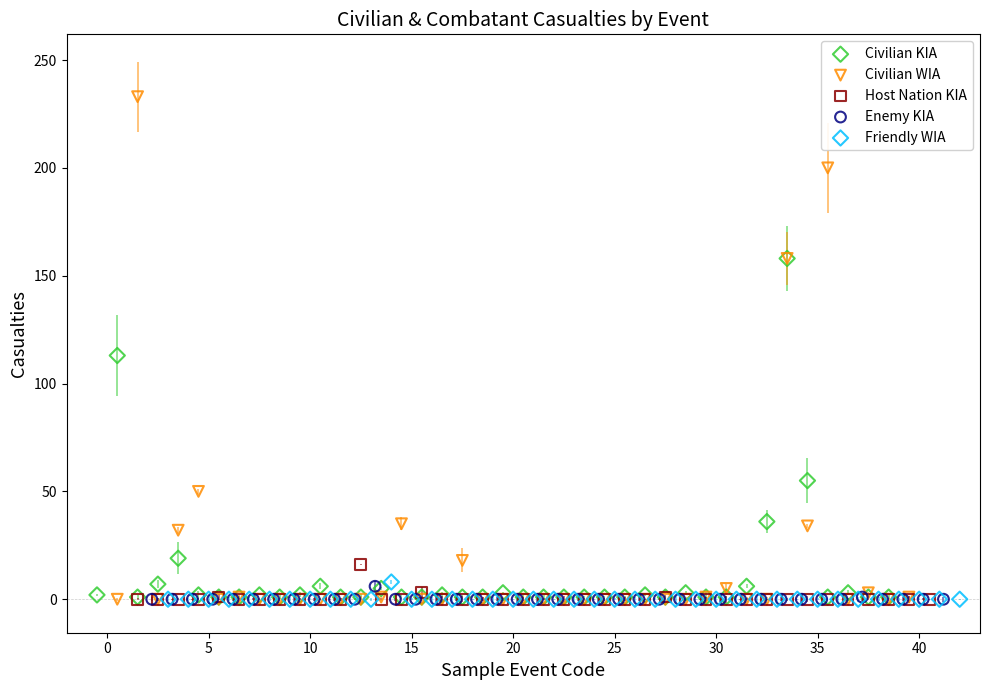

Which series reaches the maximum Y coordinate?

Civilian WIA